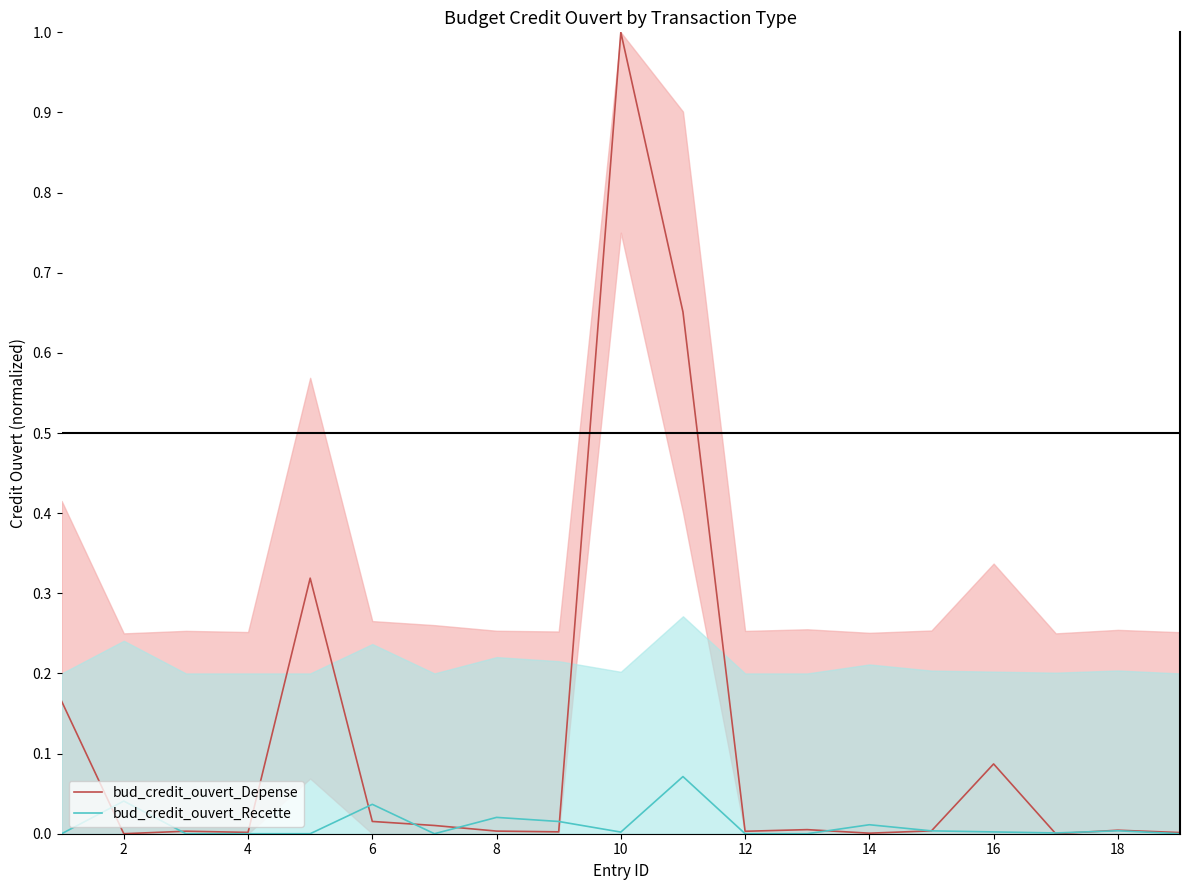

The bud_credit_ouvert_Recette series shows 0.0 at 12. True or false?

True